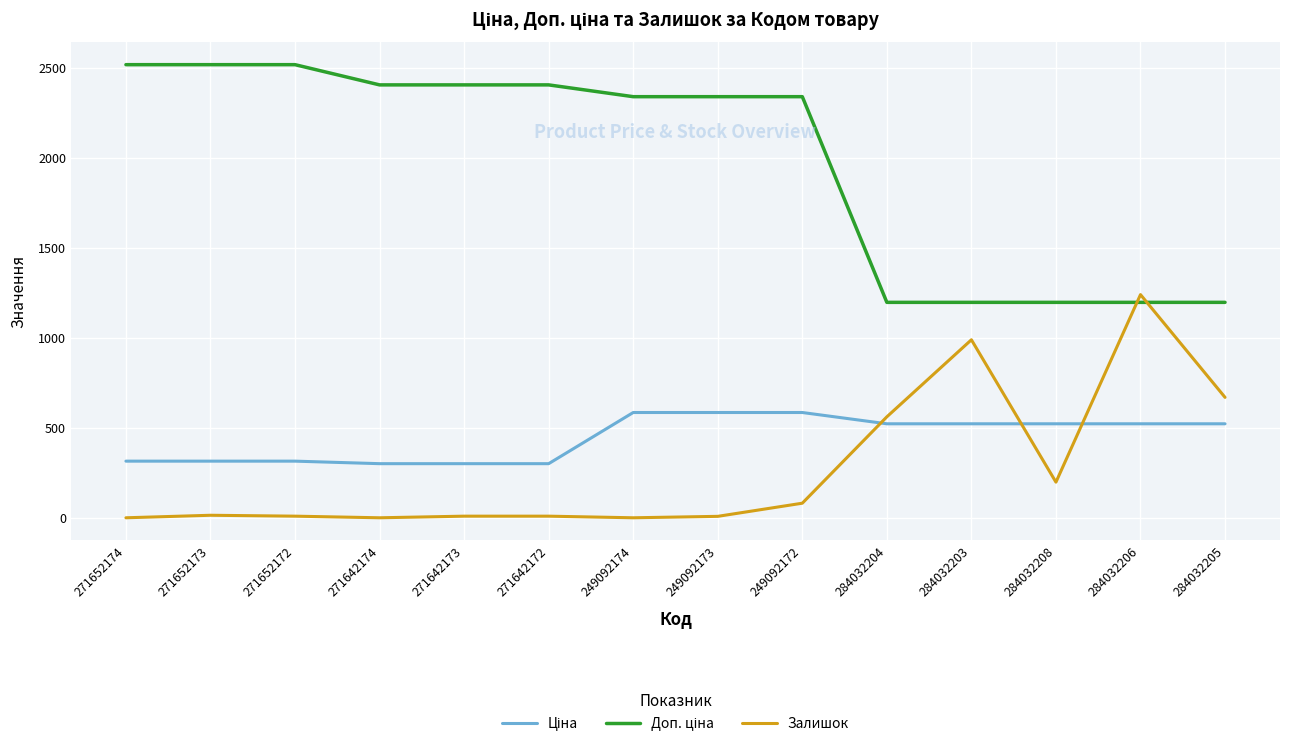

What is the maximum value shown in the chart?

2517.5